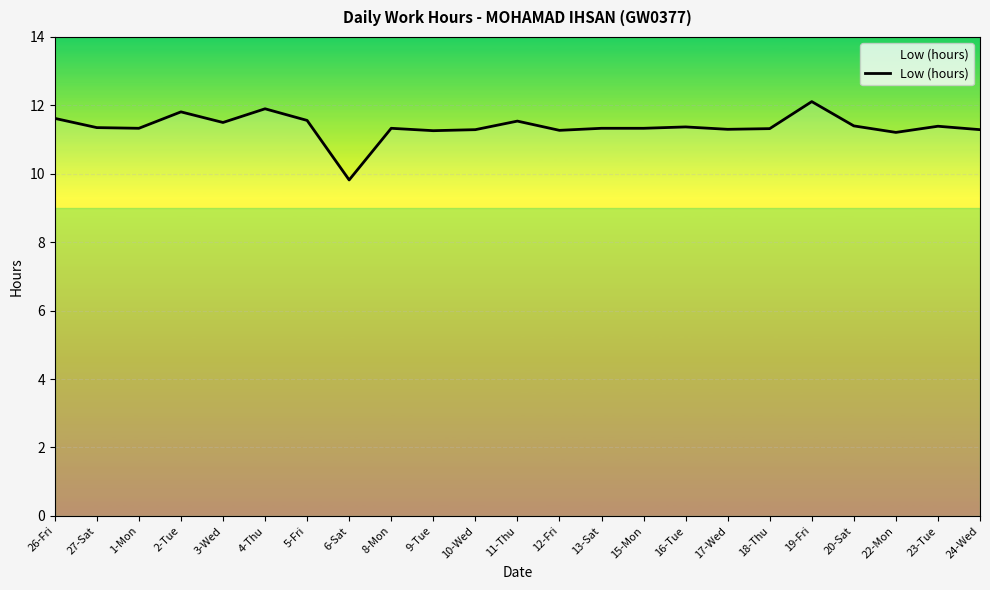

What is the change in value from 2-Tue to 17-Wed?

-0.5